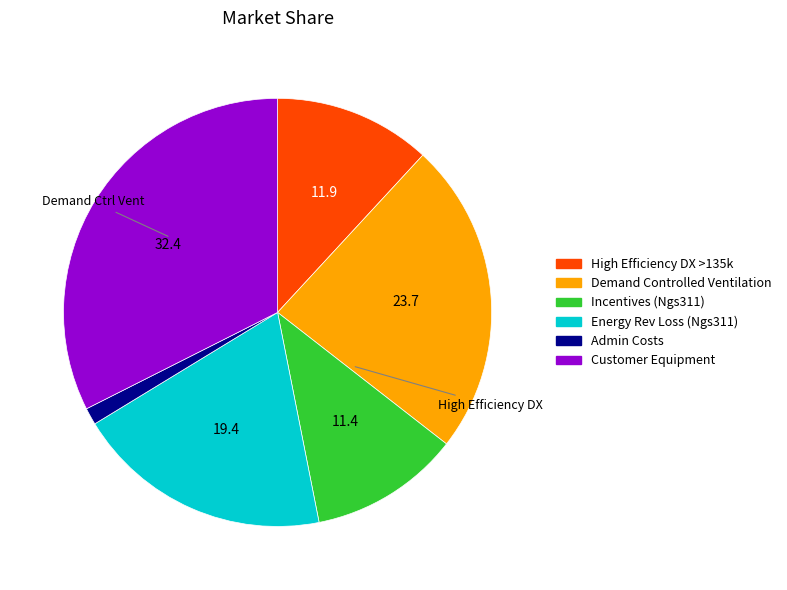

Is there any slice that represents more than half of the pie?

No